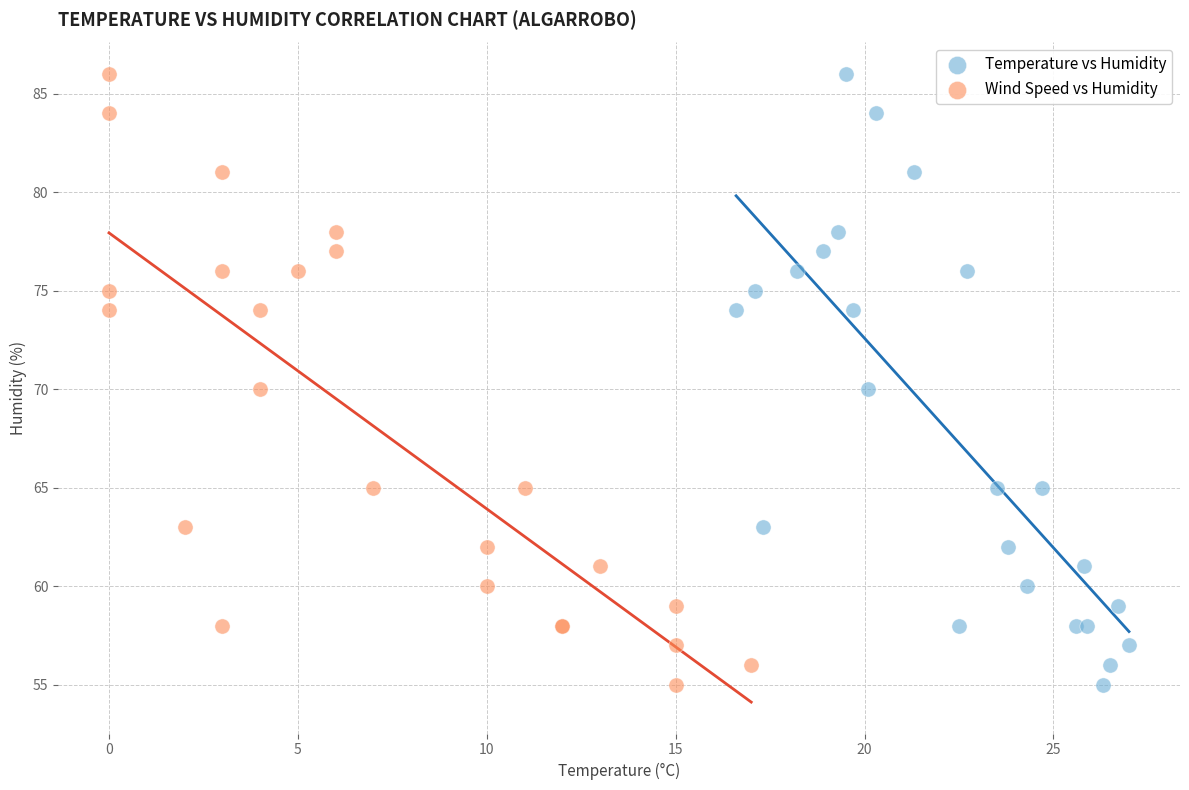

What are all the series names shown in the legend?

Temperature vs Humidity, Wind Speed vs Humidity